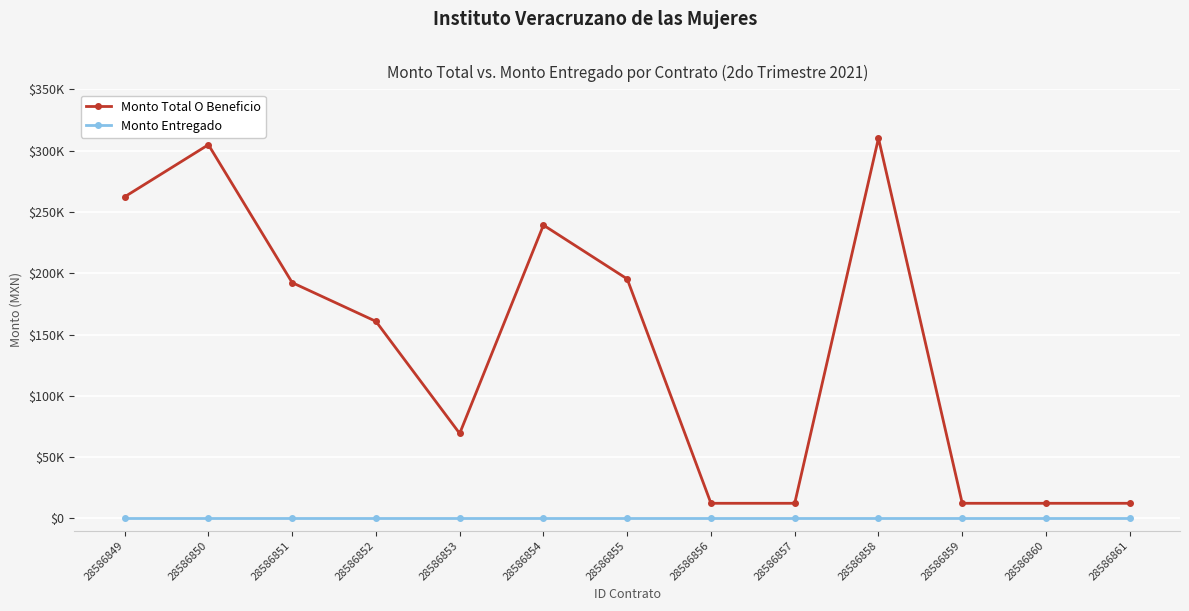

Does the chart have visible grid lines?

Yes